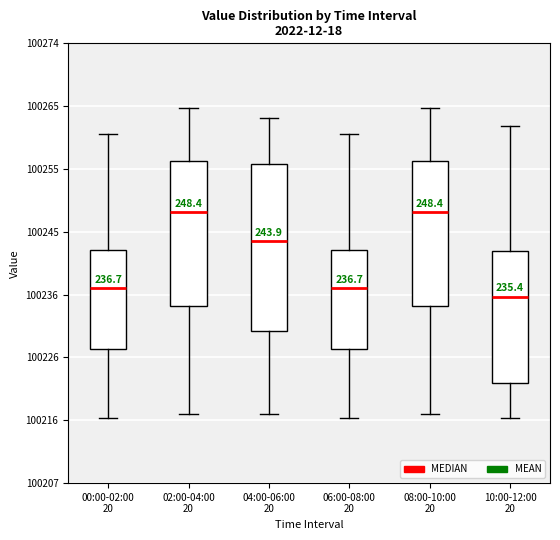

Which box has the lowest median line?

10:00-12:00 20